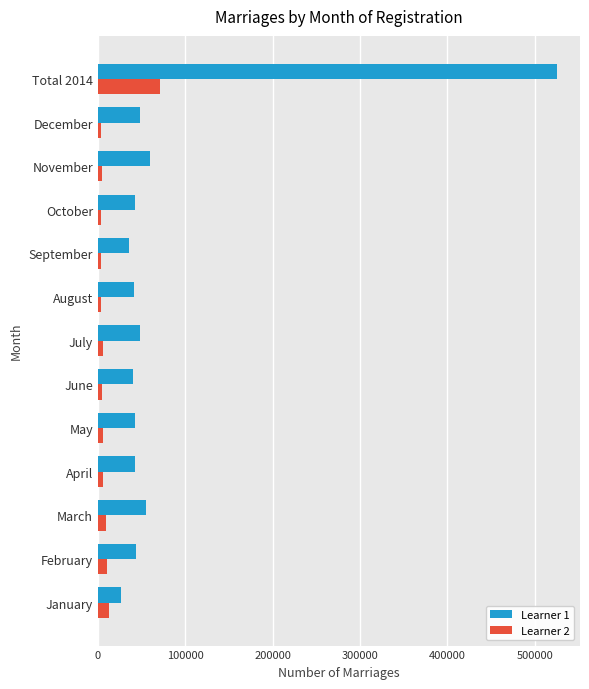

At which category does the chart reach its peak across all series?

Total 2014